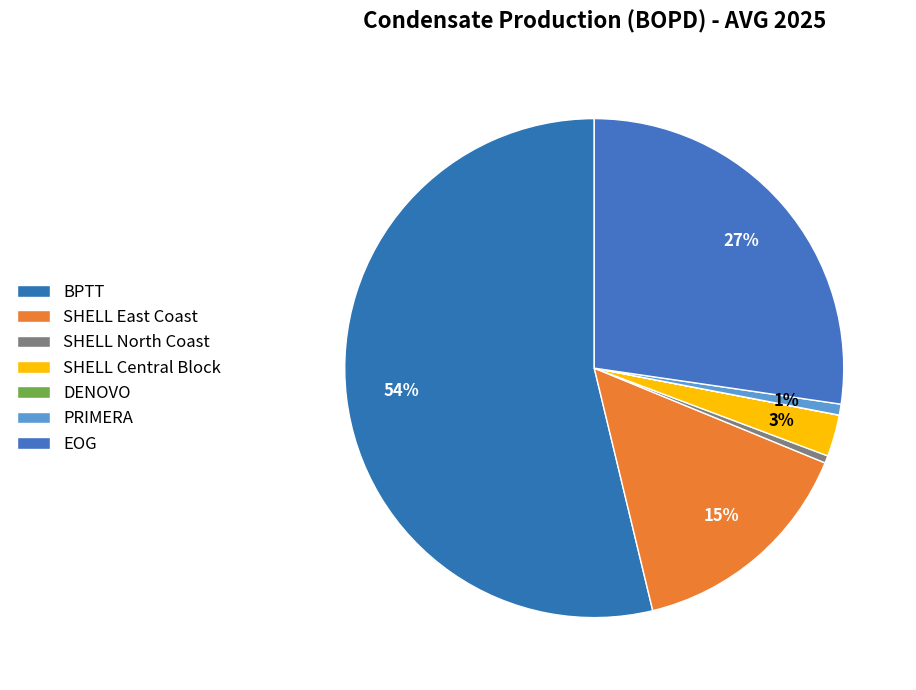

Do EOG and DENOVO together represent more than half of the pie?

No